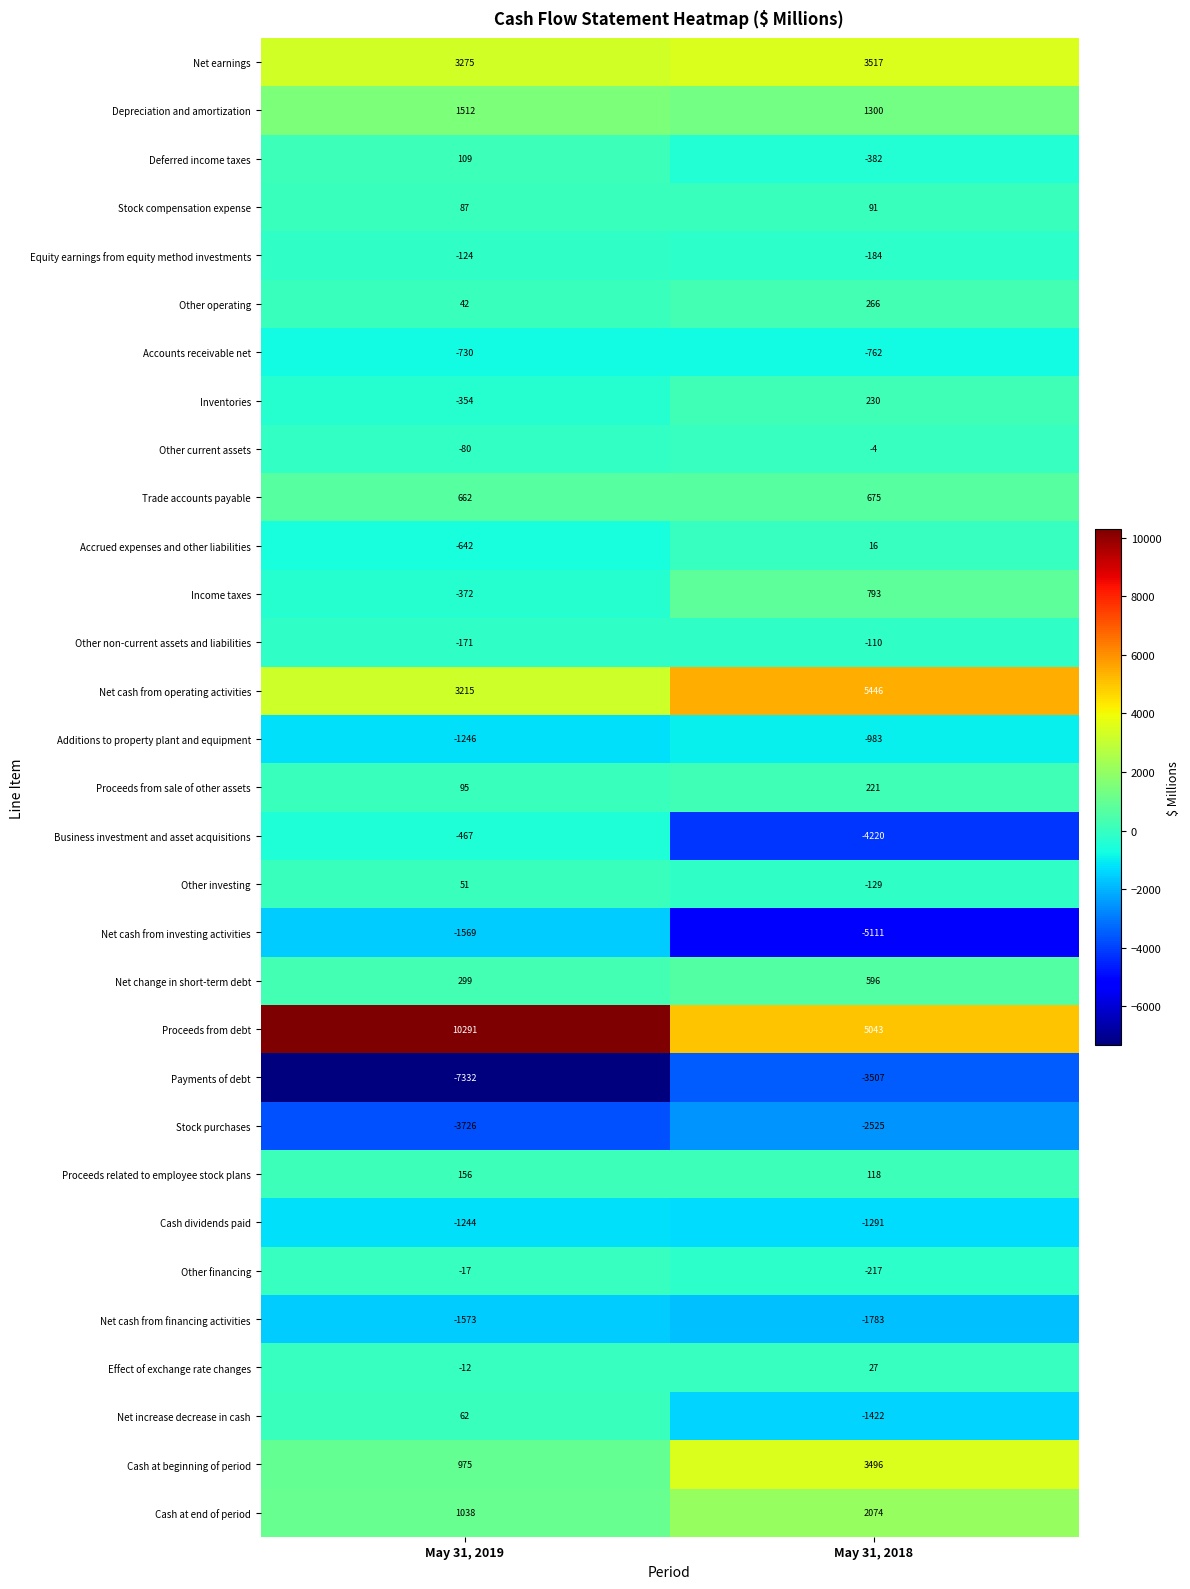

List the series in order of their peak value, highest first.

Proceeds from debt, Net cash from operating activities, Net earnings, Cash at beginning of period, Cash at end of period, Depreciation and amortization, Income taxes, Trade accounts payable, Net change in short-term debt, Other operating, Inventories, Proceeds from sale of other assets, Proceeds related to employee stock plans, Deferred income taxes, Stock compensation expense, Net increase decrease in cash, Other investing, Effect of exchange rate changes, Accrued expenses and other liabilities, Other current assets, Other financing, Other non-current assets and liabilities, Equity earnings from equity method investments, Business investment and asset acquisitions, Accounts receivable net, Additions to property plant and equipment, Cash dividends paid, Net cash from investing activities, Net cash from financing activities, Stock purchases, Payments of debt